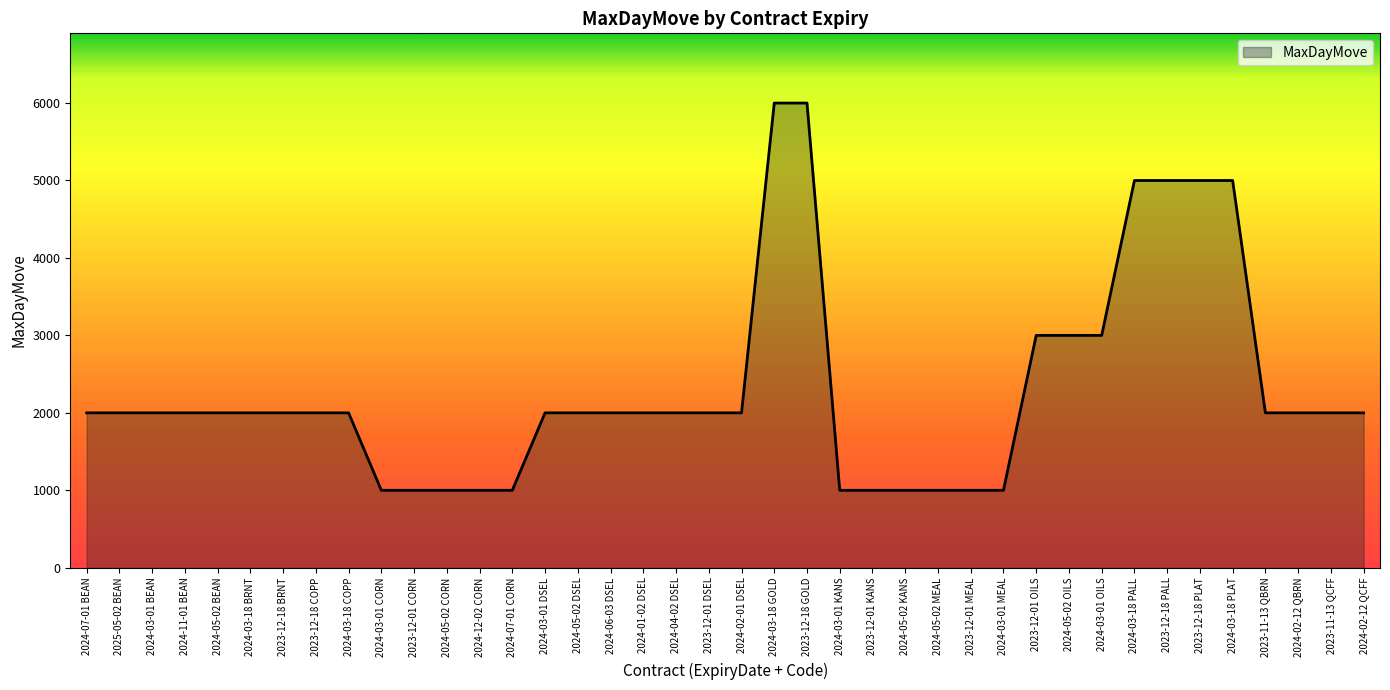

Reading right to left, what are all the values shown in this chart?

2000	2000	2000	2000	5000	5000	5000	5000	3000	3000	3000	1000	1000	1000	1000	1000	1000	6000	6000	2000	2000	2000	2000	2000	2000	2000	1000	1000	1000	1000	1000	2000	2000	2000	2000	2000	2000	2000	2000	2000